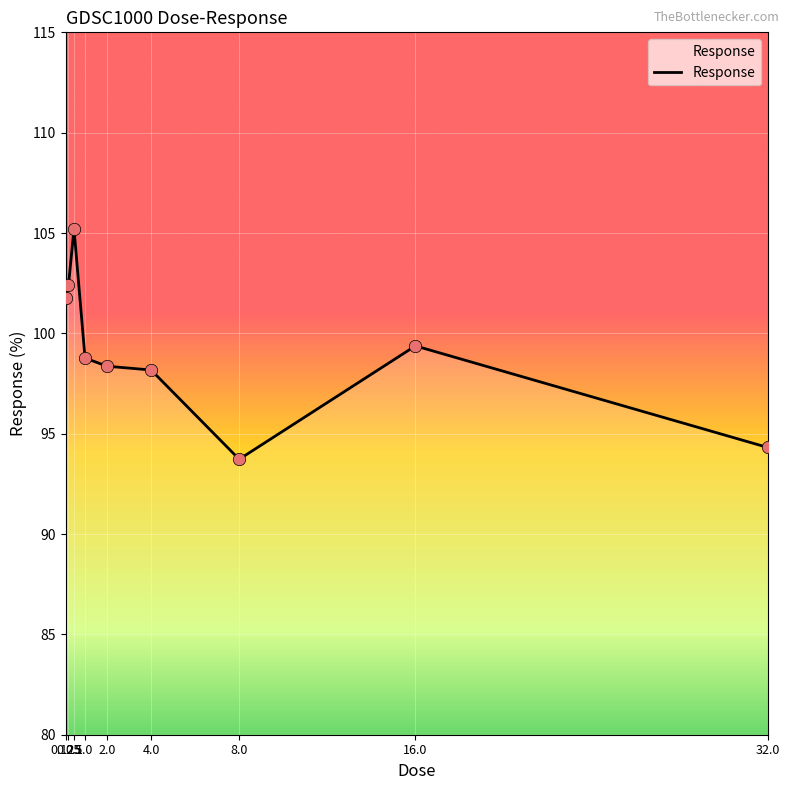

What is the ratio of the value at 16.0 to the value at 8.0?

1.1